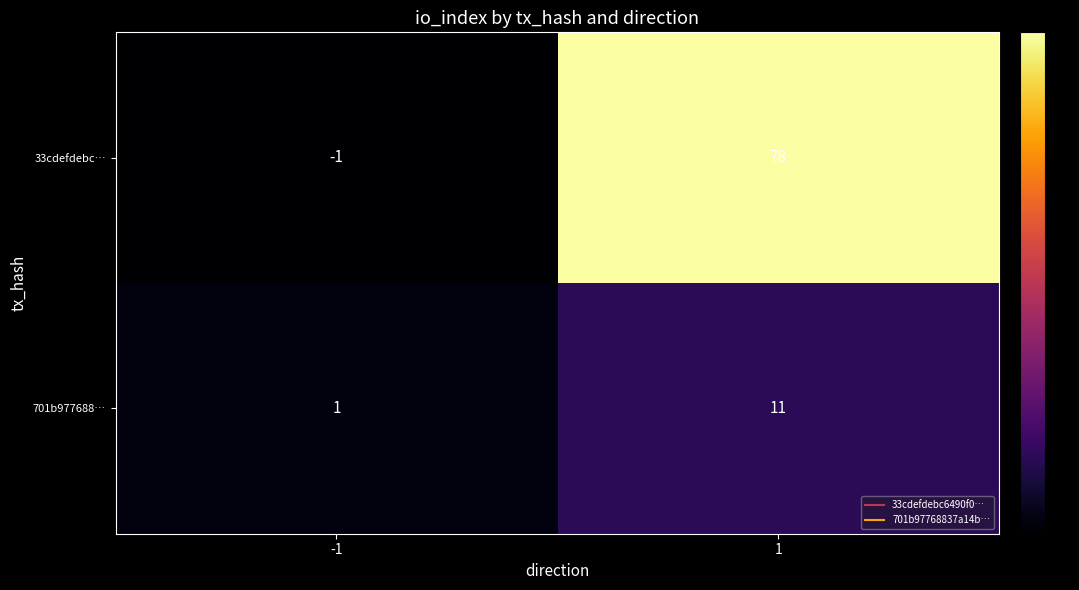

Count the number of data series in this chart.

2